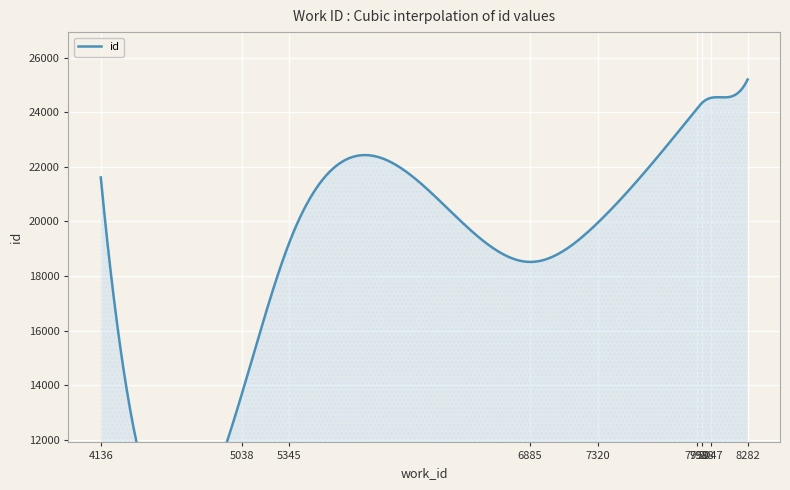

True or false: the data has more than 2 interior local peaks.

False